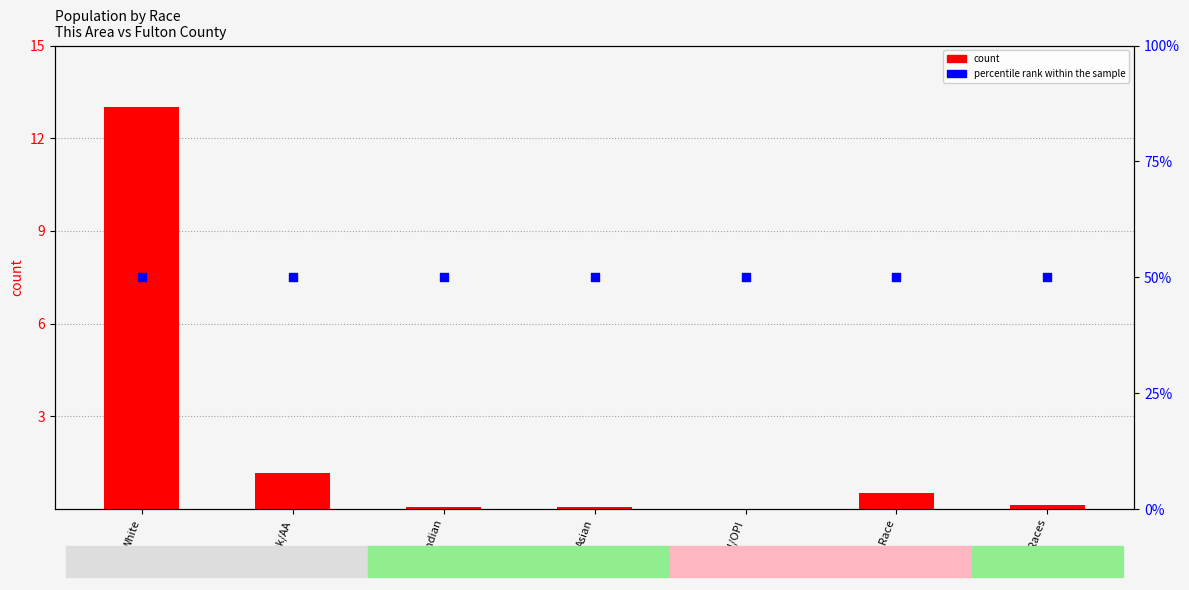

Which series reaches the minimum Y coordinate?

count